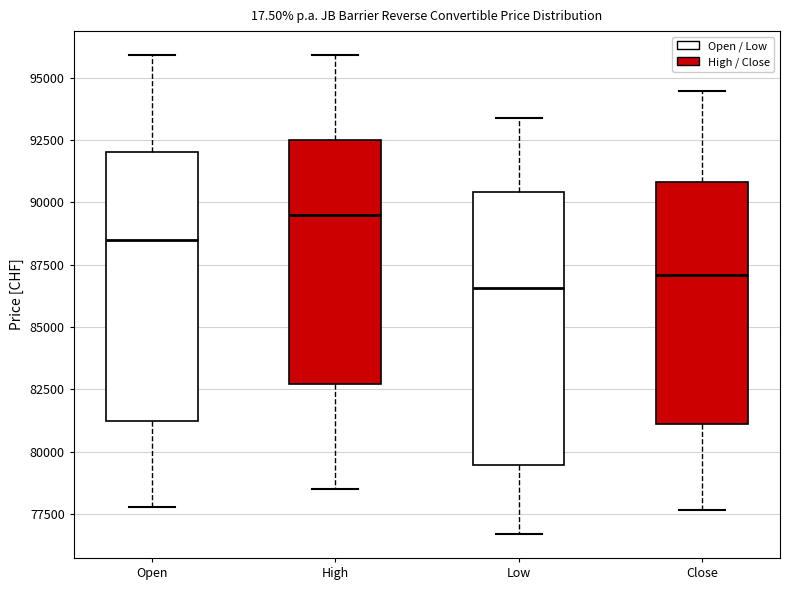

Which box has the lowest median line?

Low